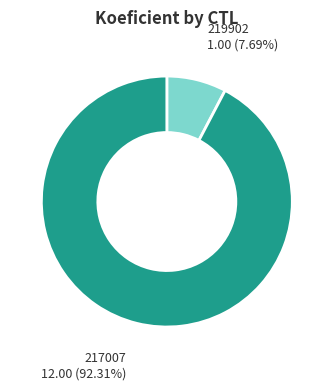

Is there a majority slice in this chart?

Yes